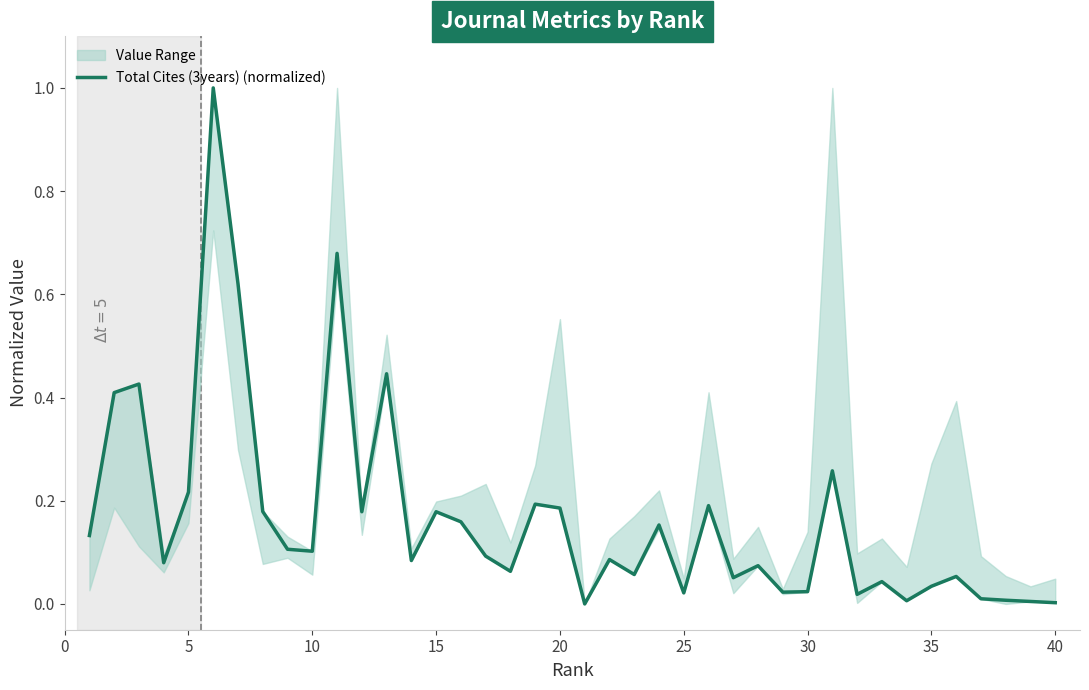

The value of Total Cites (3years) (normalized) at 10 is 0.1. True or false?

True